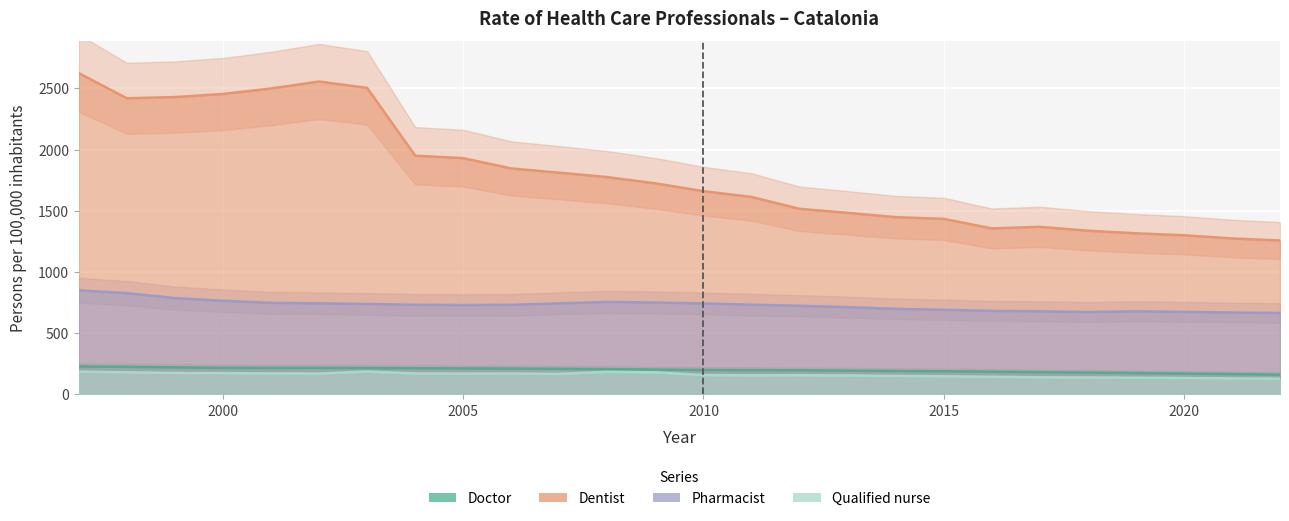

Which series changed the most between 2005 and 2012?

Dentist